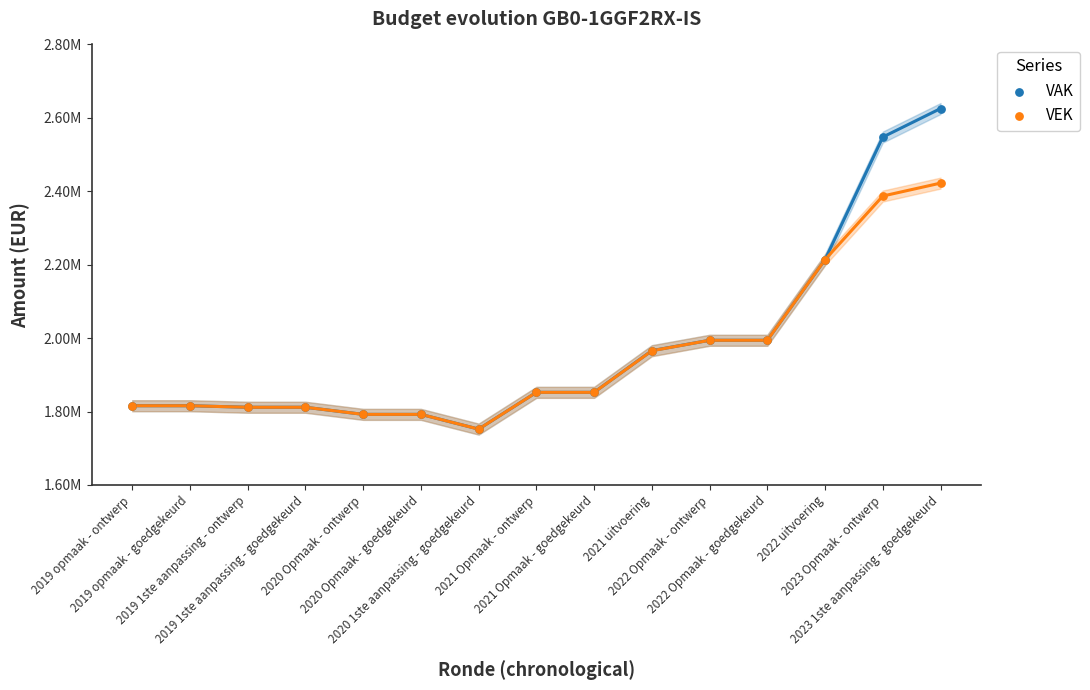

Which series has the widest spread of Y values?

VAK